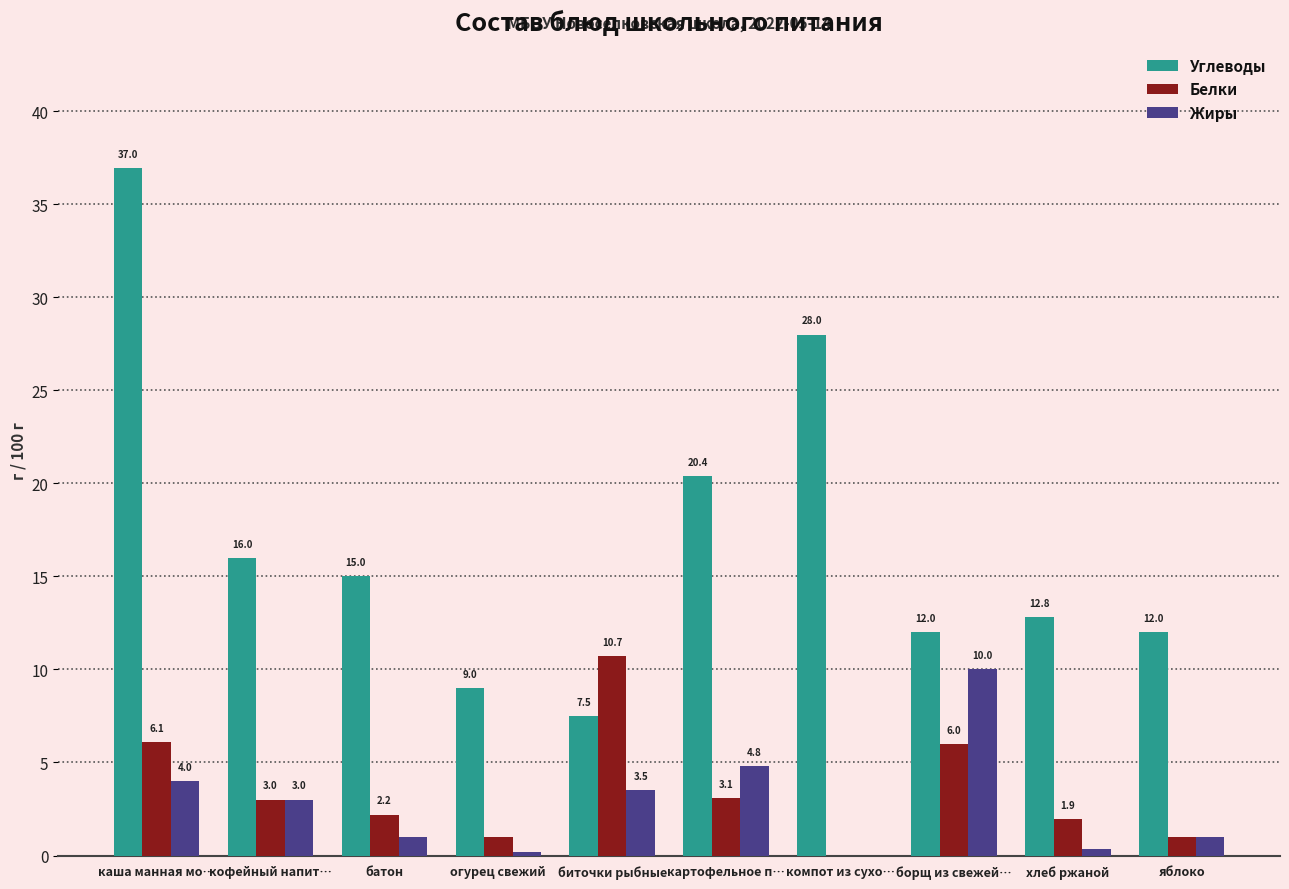

The Белки series shows 6.0 at борщ из свежей…. True or false?

True